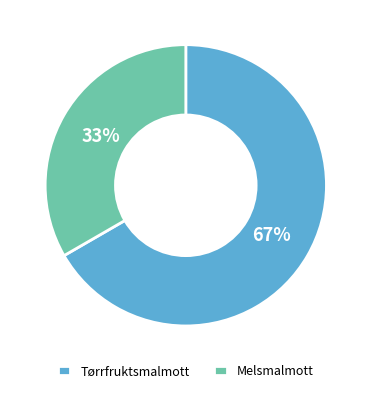

What is the ratio of the value at Melsmalmott to the value at Tørrfruktsmalmott?

0.5